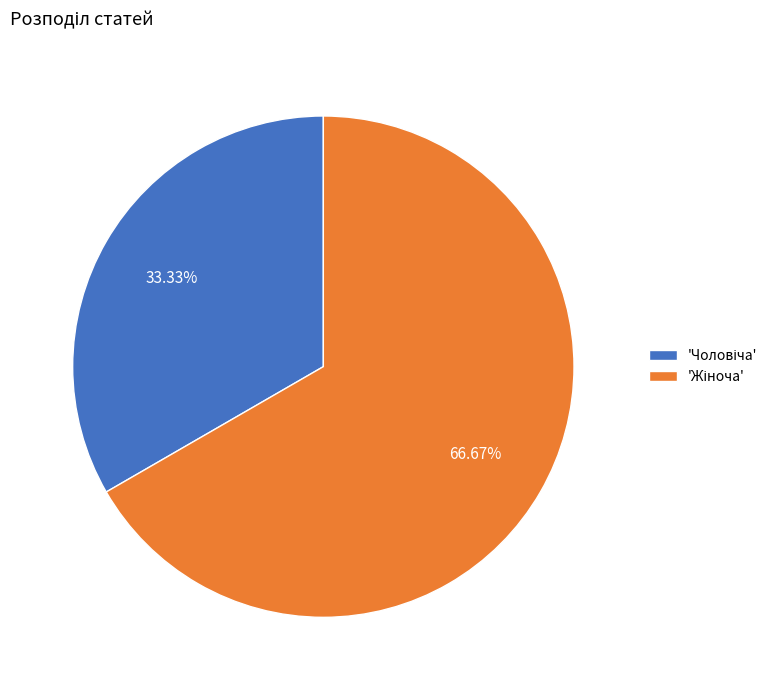

Is there a majority slice in this chart?

Yes